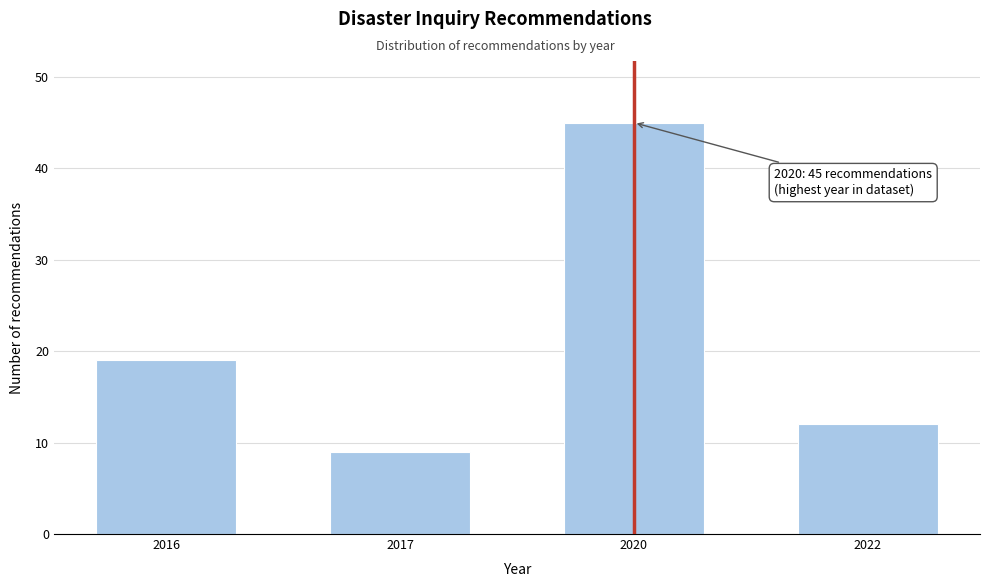

Reading right to left, transcribe all the data shown in this chart.

12	45	9	19